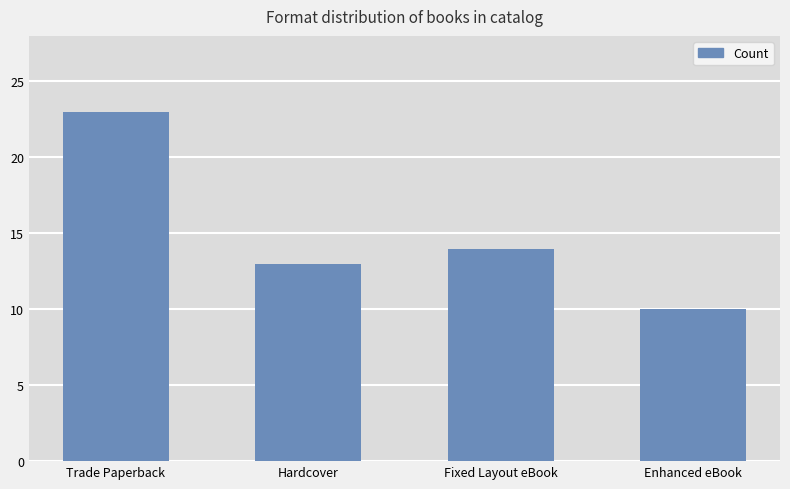

Where does the data first go above 14?

Trade Paperback